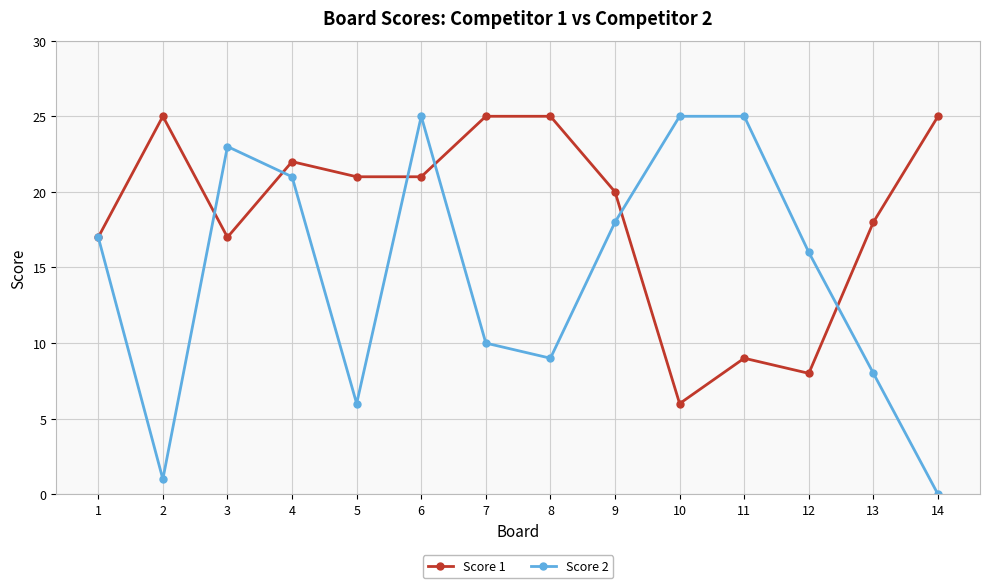

What is the sum of the Score 1 values at 11 and 3?

26